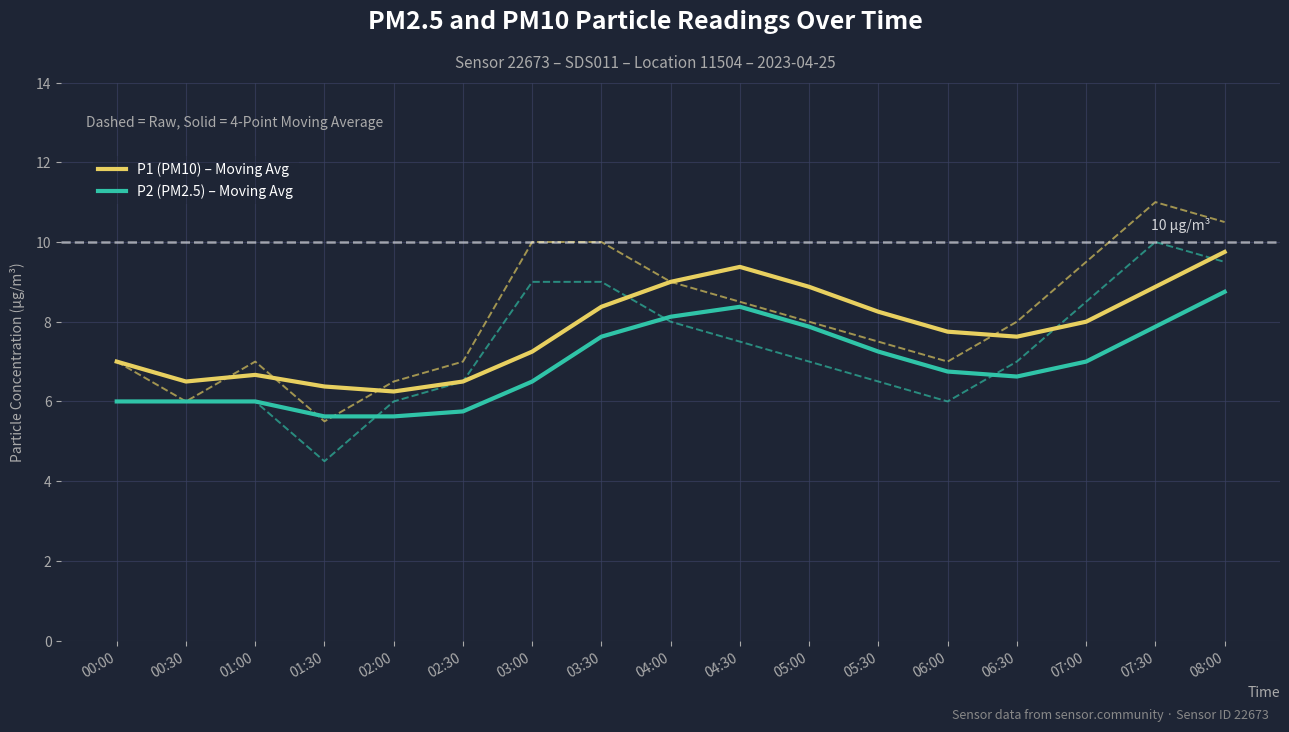

The value of P1 (PM10) – Moving Avg at 01:30 is 2.0. True or false?

False